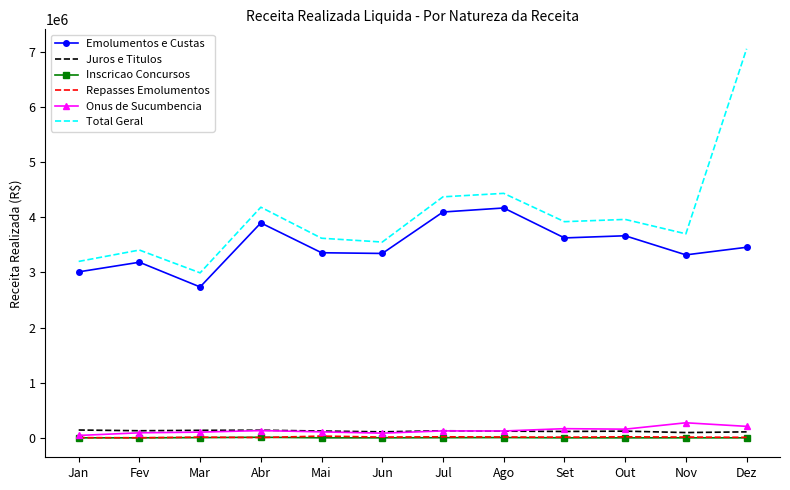

What is the average value of the Emolumentos e Custas series?

3489456.0